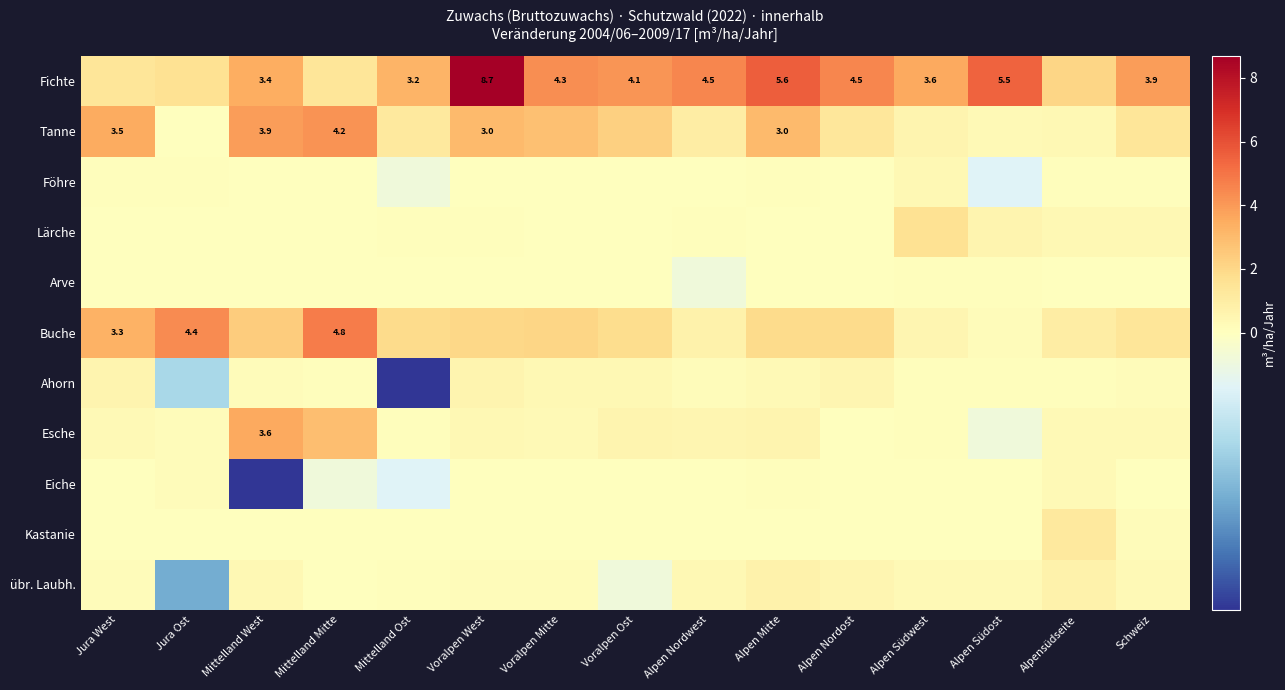

The value of Buche at Jura West is 5.4. True or false?

False